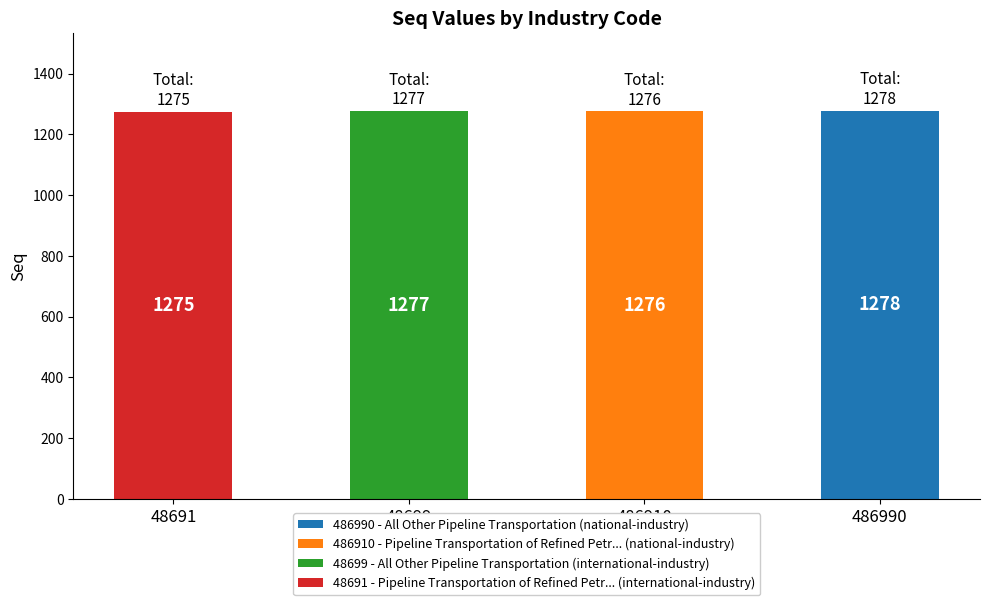

What is the value of the 4th bar from the left?

1278